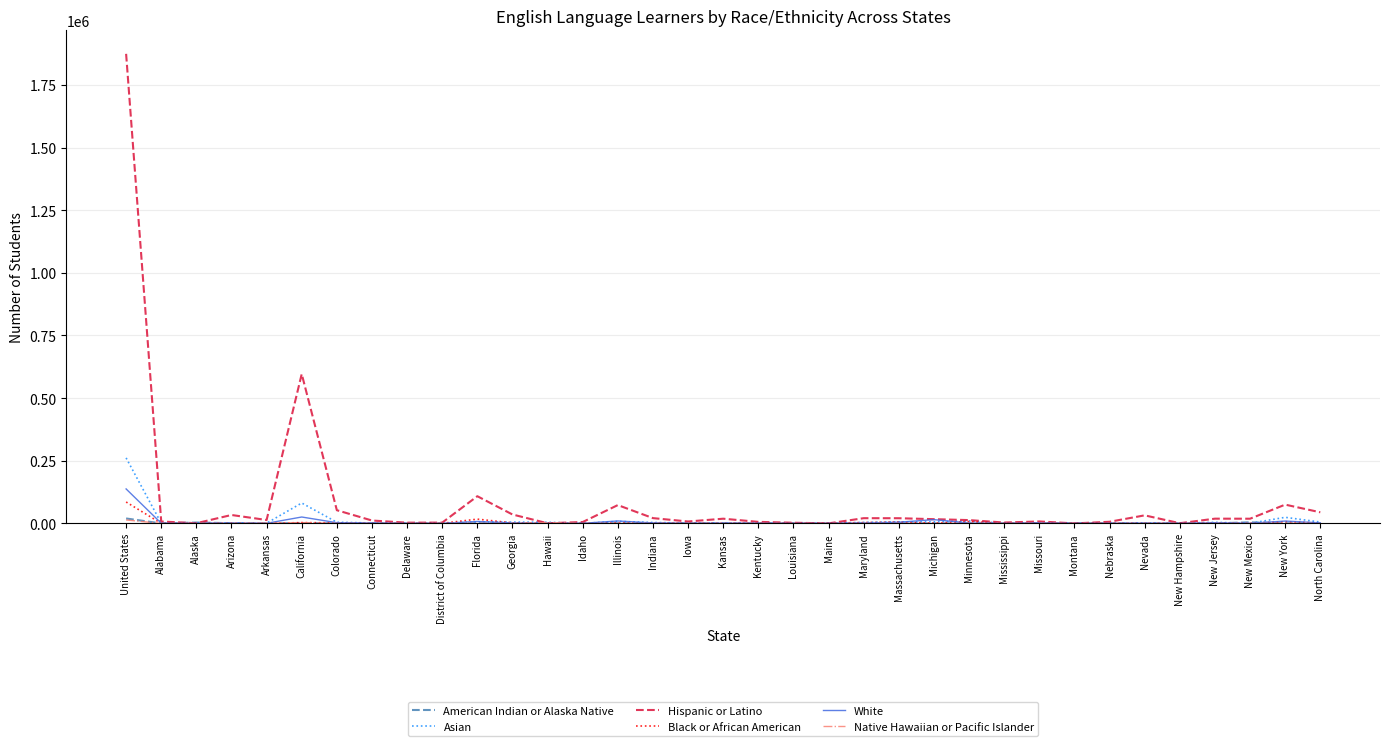

At which label is Hispanic or Latino closest to 936911?

California